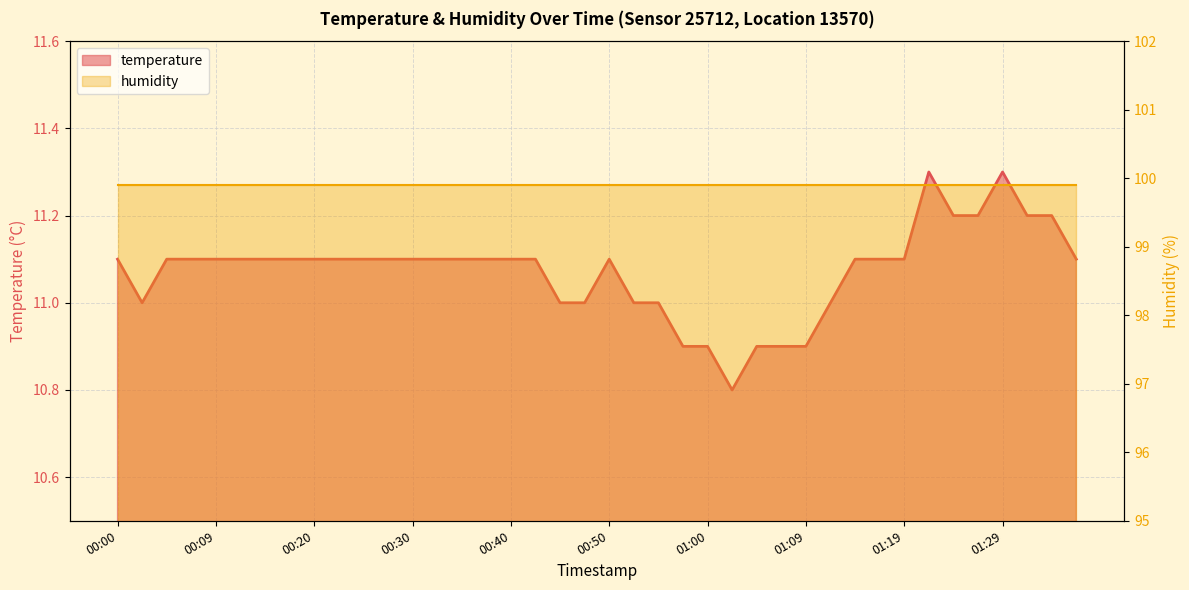

Rank the categories by value from lowest to highest.

01:02, 00:57, 01:00, 01:05, 01:07, 01:09, 00:02, 00:45, 00:47, 00:52, 00:55, 01:12, 00:00, 00:04, 00:07, 00:09, 00:12, 00:14, 00:17, 00:20, 00:23, 00:25, 00:28, 00:30, 00:33, 00:35, 00:38, 00:40, 00:43, 00:50, 01:14, 01:17, 01:19, 01:36, 01:24, 01:26, 01:31, 01:34, 01:22, 01:29